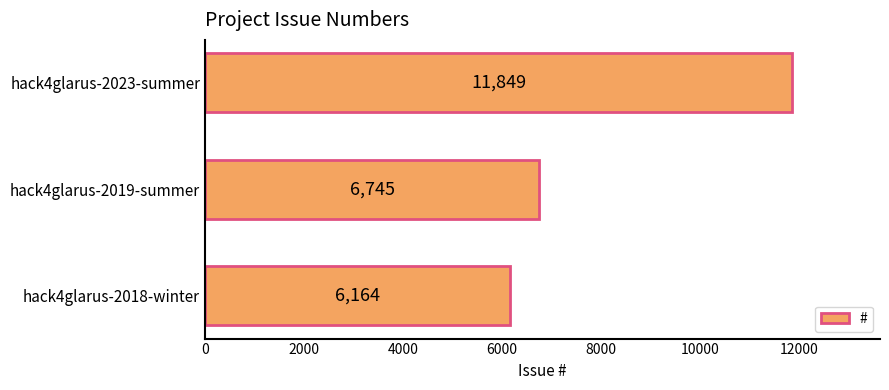

Which has a higher value, hack4glarus-2019-summer or hack4glarus-2023-summer?

hack4glarus-2023-summer